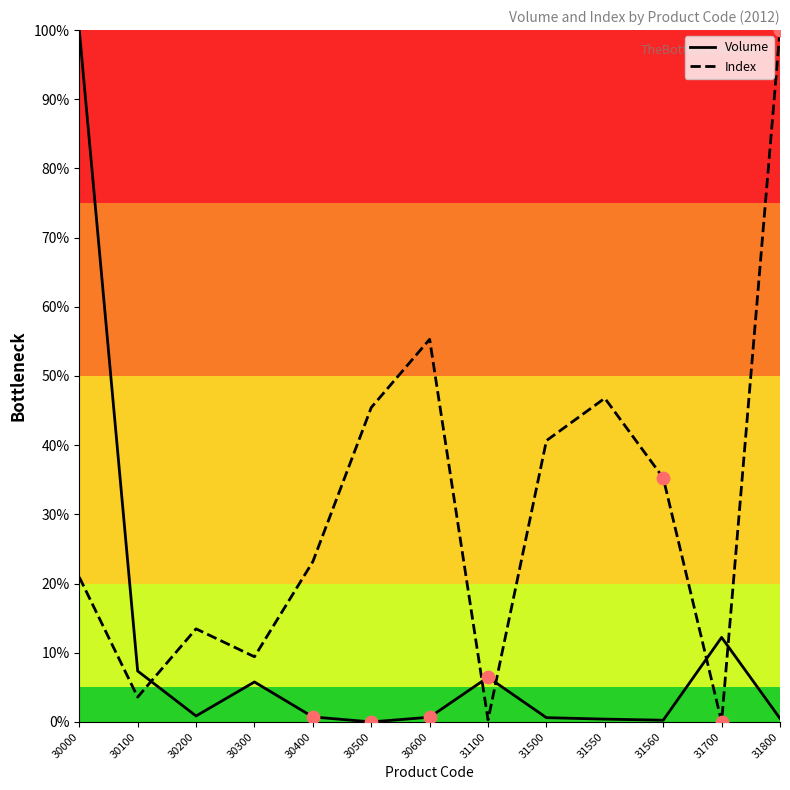

Which series contains the highest Y value?

Volume